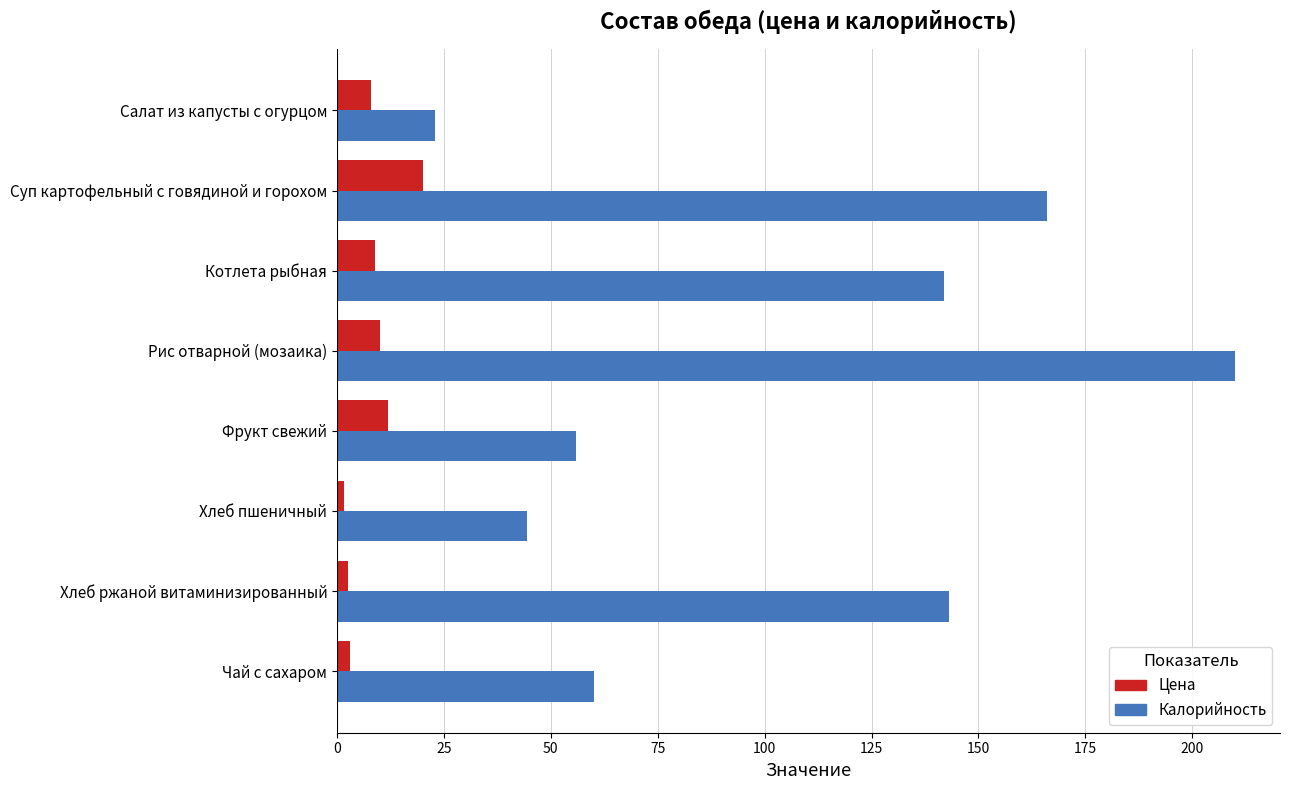

How many data points in Цена are less than 9?

4